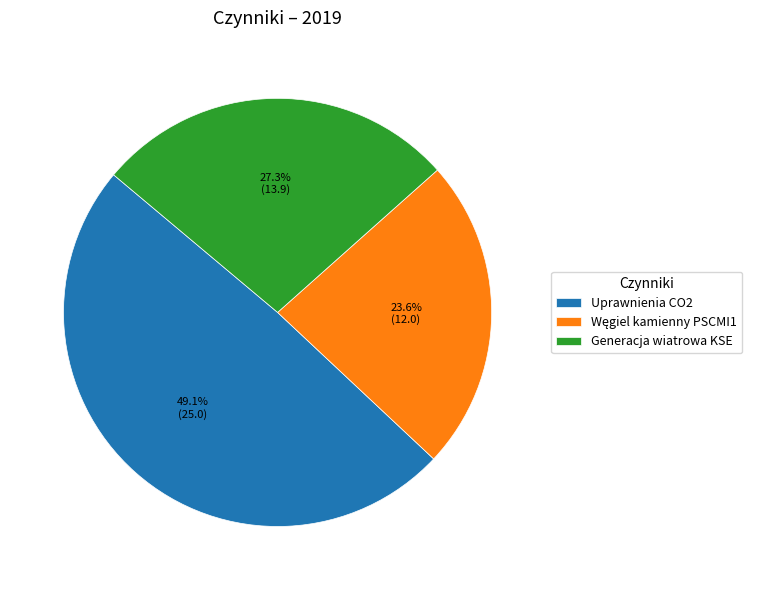

What percentage is the Generacja wiatrowa KSE slice, to the nearest percent?

27%